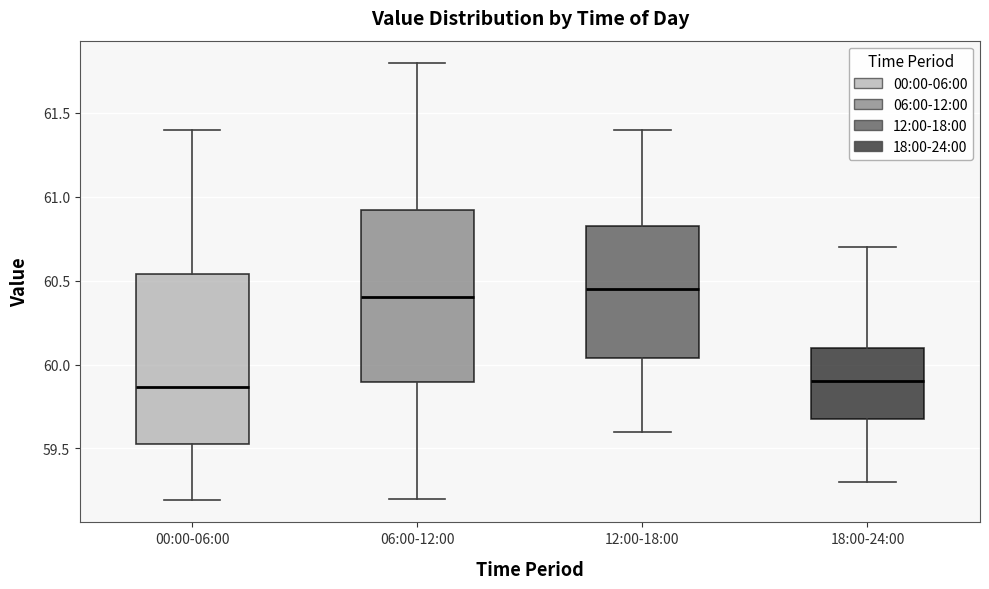

Reading left to right, transcribe this box plot: for each box, give where its median line is, the range the box spans, and where its two whiskers end, as read against the y-axis. The values are not printed on the chart, so give them approximately, as read against the axis.

00:00-06:00: median 59.85, box 59.55 to 60.55, whiskers 59.20 to 61.40
06:00-12:00: median 60.40, box 59.90 to 60.90, whiskers 59.20 to 61.80
12:00-18:00: median 60.45, box 60.05 to 60.85, whiskers 59.60 to 61.40
18:00-24:00: median 59.90, box 59.70 to 60.10, whiskers 59.30 to 60.70